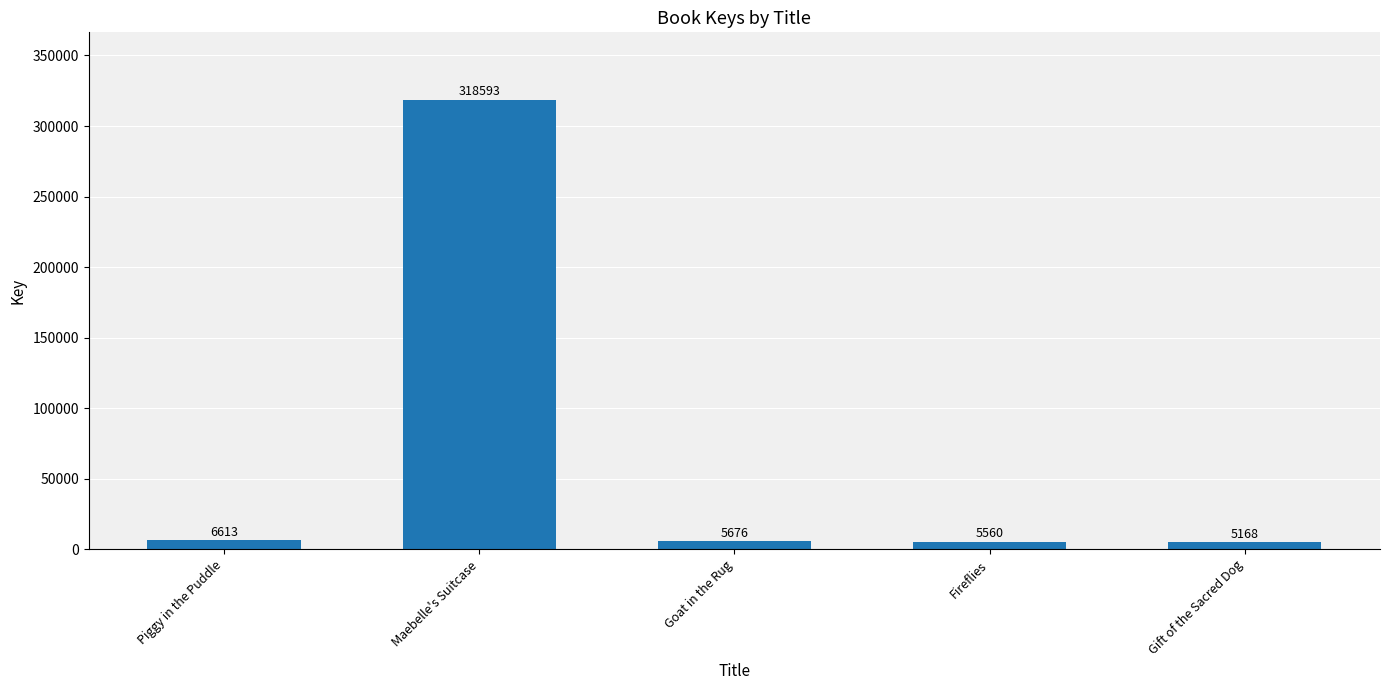

What is the change in value from Fireflies to Gift of the Sacred Dog?

-392